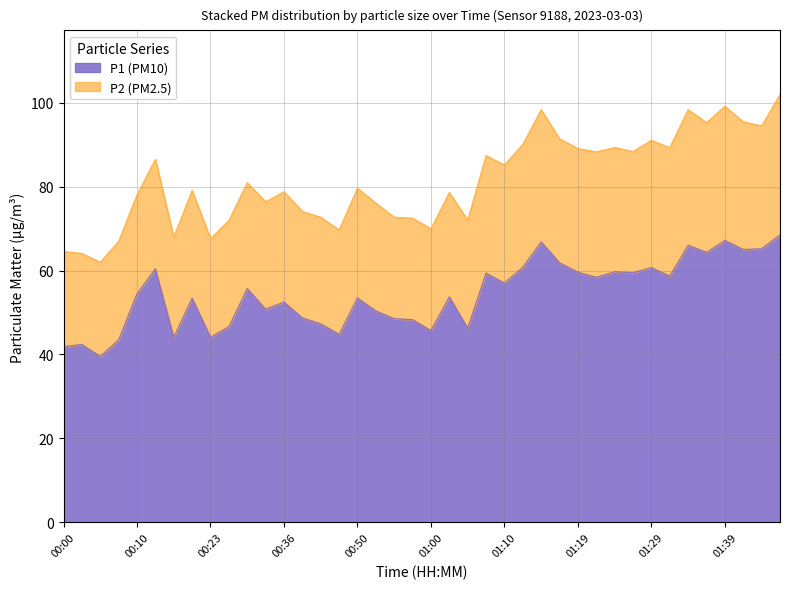

Reading left to right, what are all the values shown in this chart?

00:00=41.9	00:02=42.4	00:05=39.5	00:07=43.5	00:10=54.5	00:12=60.4	00:15=44.1	00:17=53.4	00:23=44.1	00:25=46.6	00:31=55.7	00:34=50.8	00:36=52.5	00:39=48.7	00:42=47.3	00:44=44.8	00:50=53.5	00:52=50.4	00:55=48.5	00:57=48.3	01:00=45.7	01:02=53.7	01:05=46.3	01:07=59.4	01:10=57.0	01:12=60.8	01:14=66.8	01:17=61.8	01:19=59.6	01:22=58.4	01:24=59.7	01:27=59.5	01:29=60.7	01:31=58.7	01:34=66.0	01:36=64.3	01:39=67.2	01:41=65.0	01:44=65.2	01:46=68.5